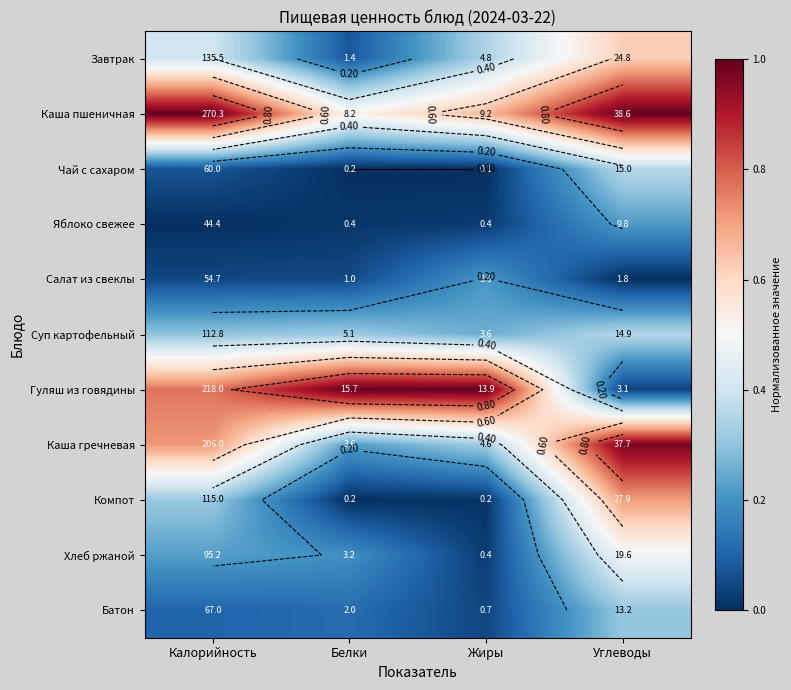

Which label corresponds to the largest value in the chart?

Калорийность